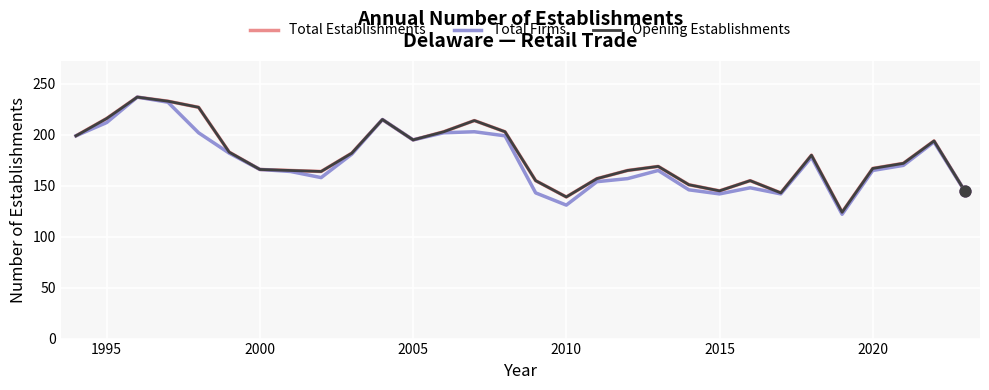

Is this an area chart (filled region under the line)?

No